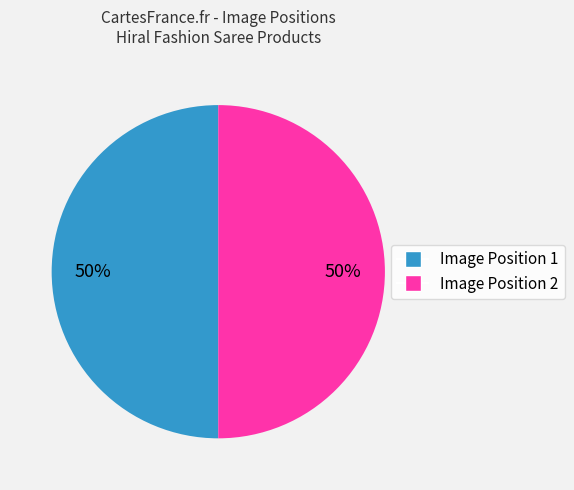

To the nearest percent, what is the average slice percentage?

50%